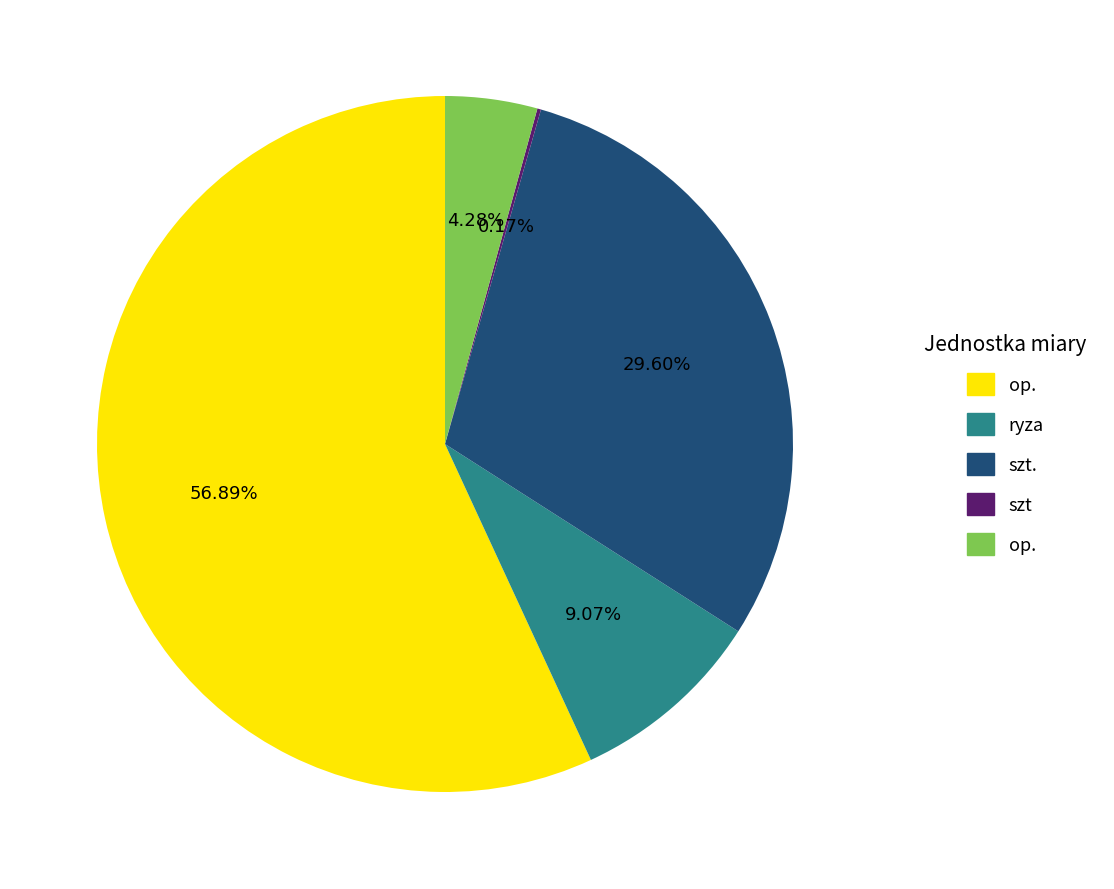

Is there any slice that represents more than half of the pie?

Yes